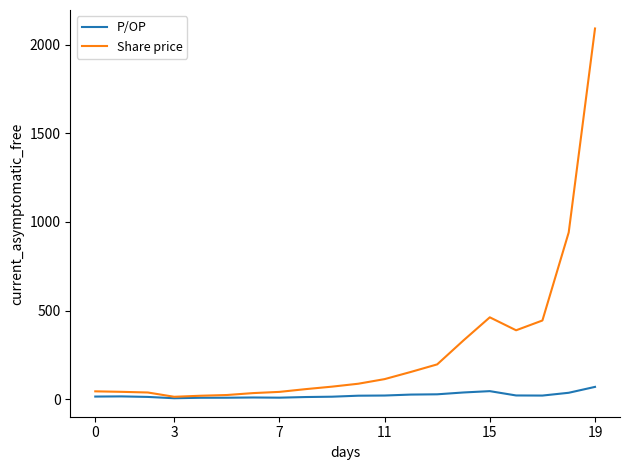

List the series in order of their peak value, lowest first.

P/OP, Share price